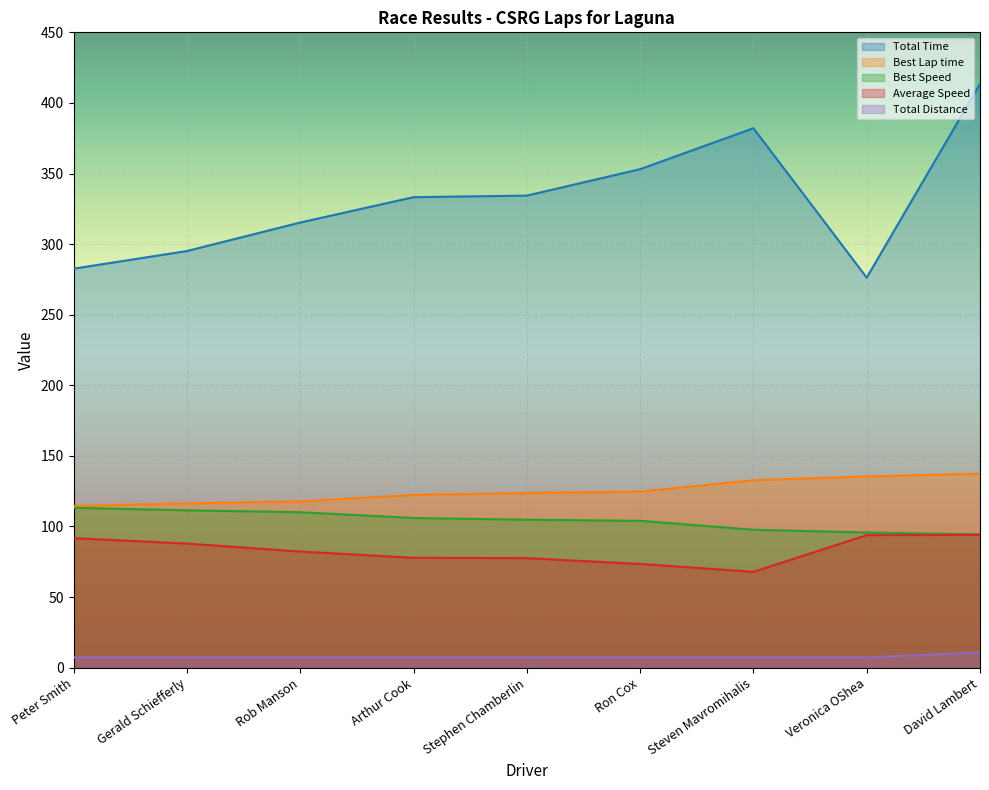

The value of Total Time at Ron Cox is 353.1. True or false?

True